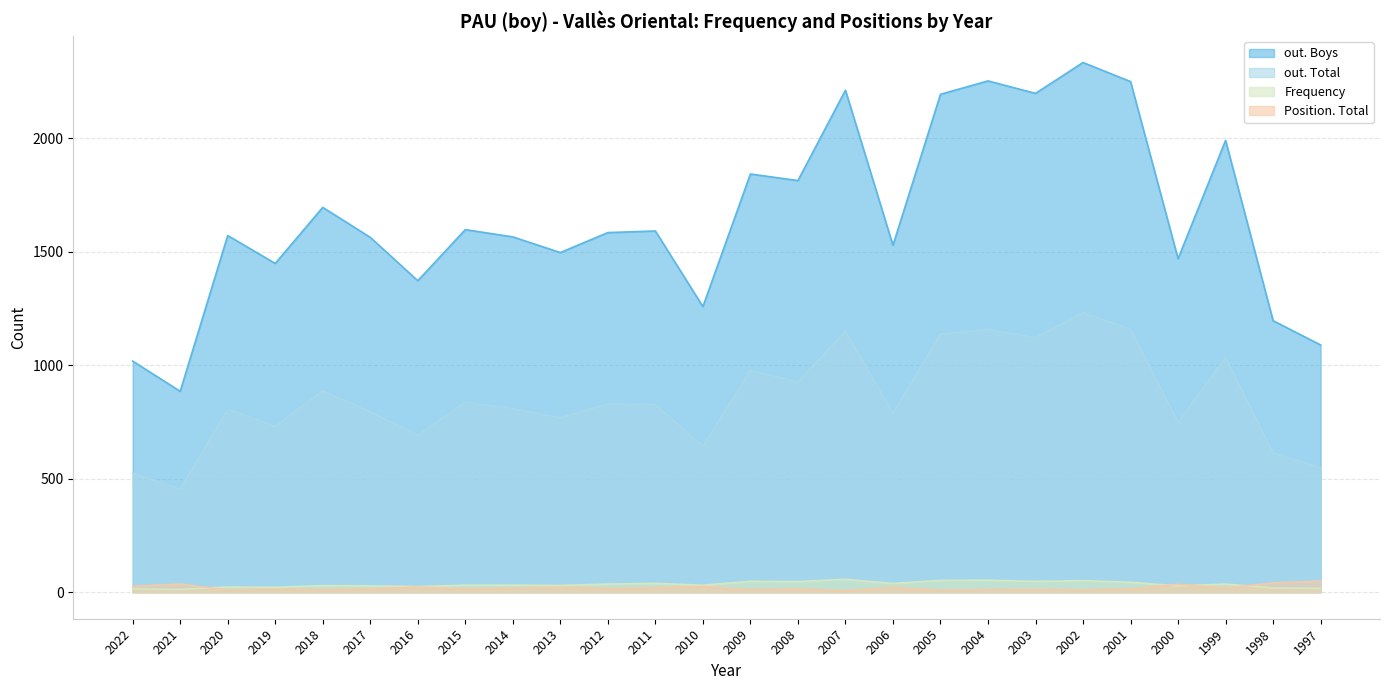

Which has a higher value, 2016 or 2003?

2003